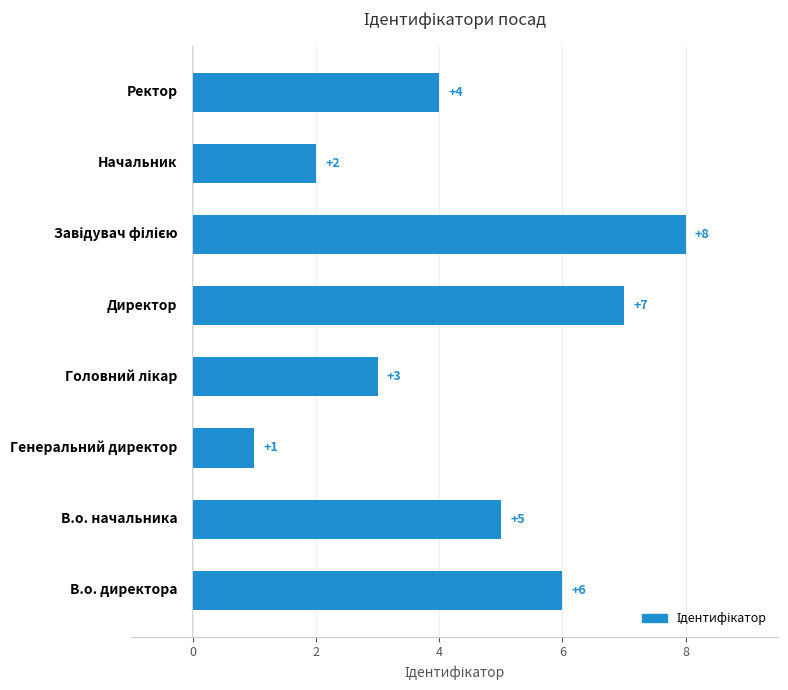

What is the difference between the maximum and minimum values?

7